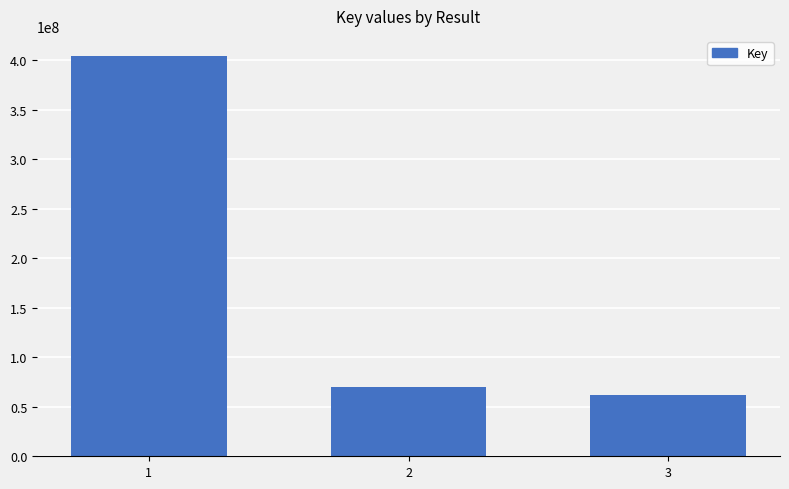

What is the approximate value at 1?

404139253